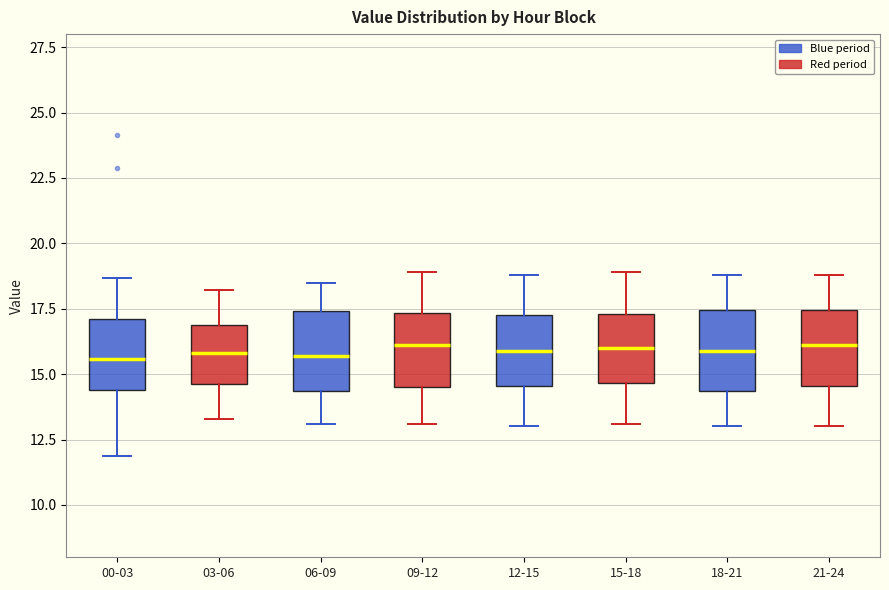

Where does the upper whisker of the box for 09-12 end on the y-axis? The values are not printed on the chart, so give them approximately, as read against the axis.

19.0